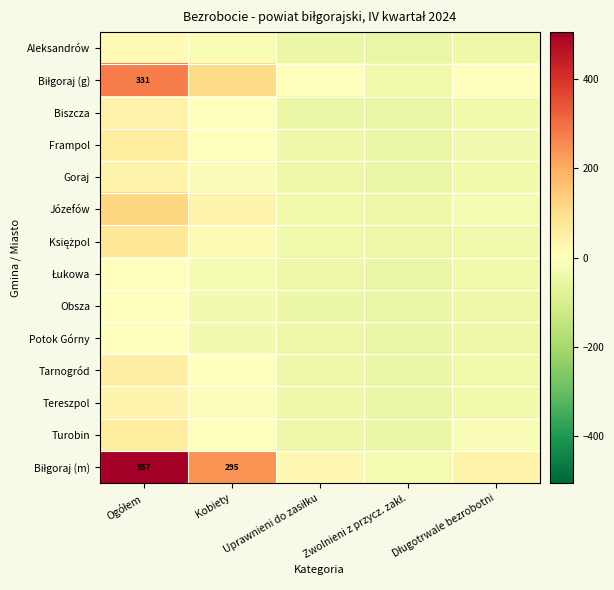

Is it true that Tarnogród equals -14.3 at Uprawnieni do zasiłku?

False